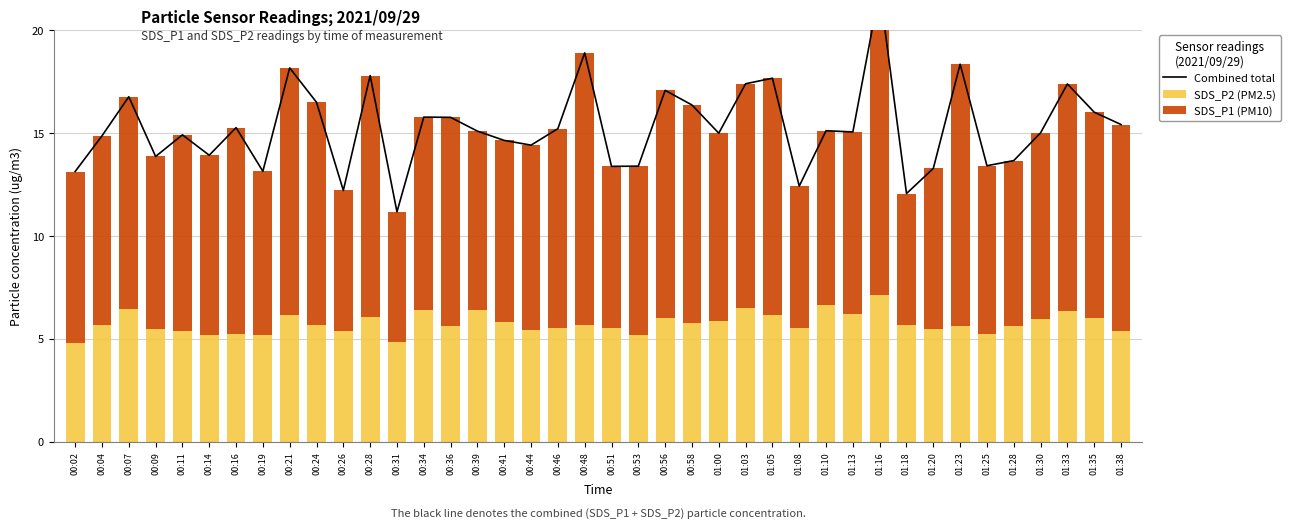

Where is SDS_P2 (PM2.5) nearest to the value 5?

00:31